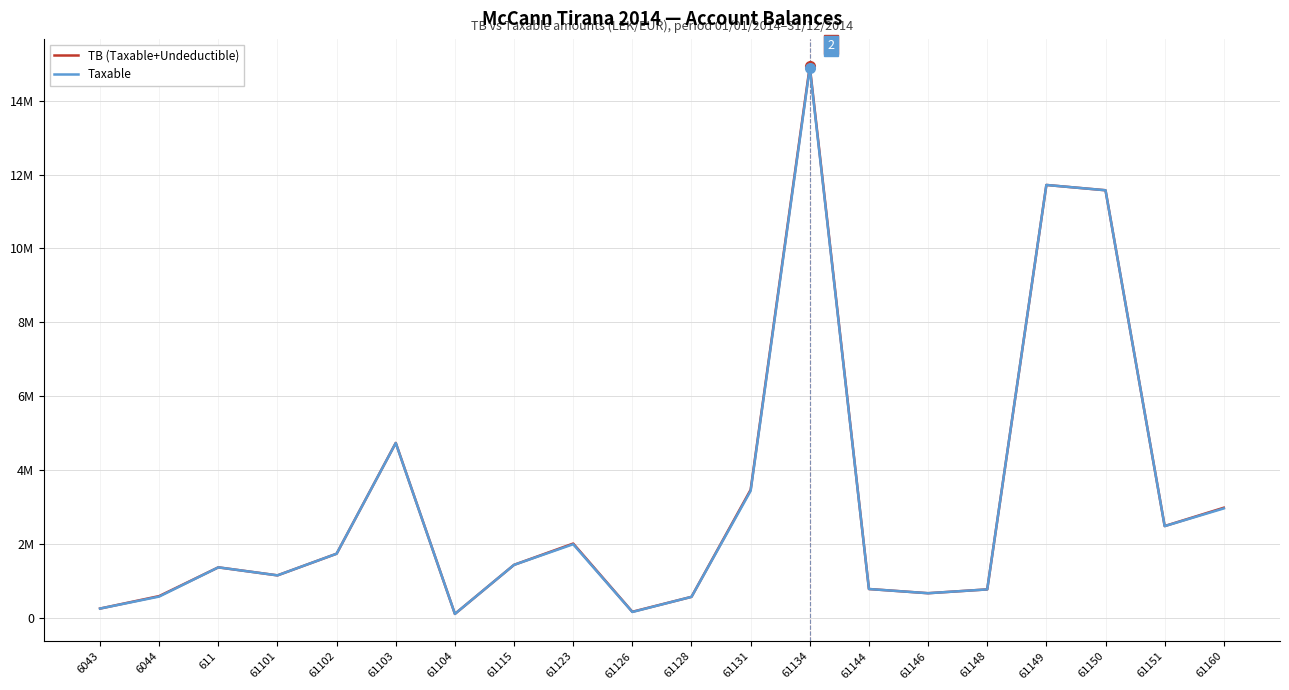

At which label does Taxable reach its peak?

61134